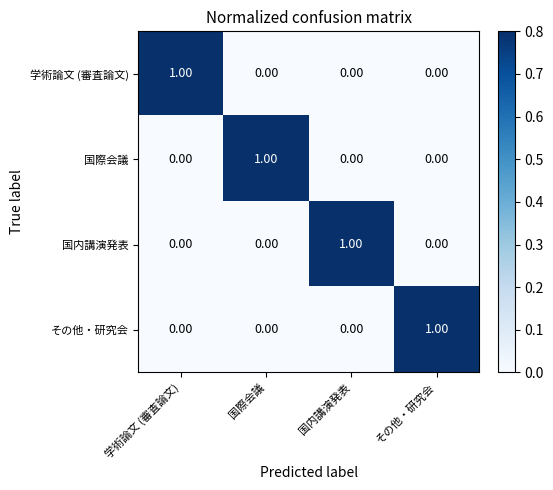

At which label does 国内講演発表 reach its peak?

国内講演発表